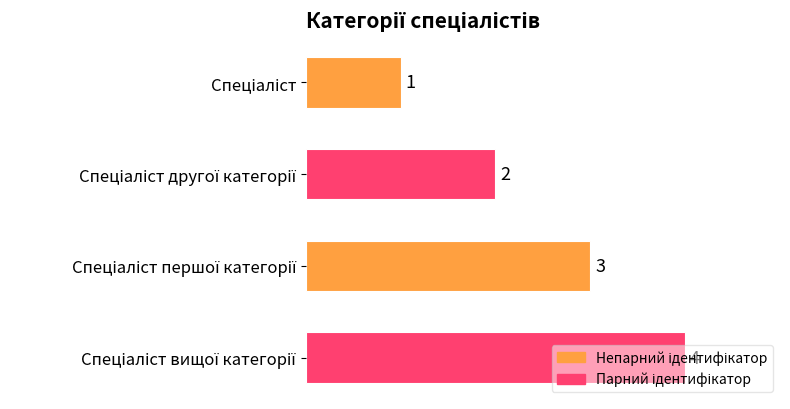

How many values are between 2 and 4?

3